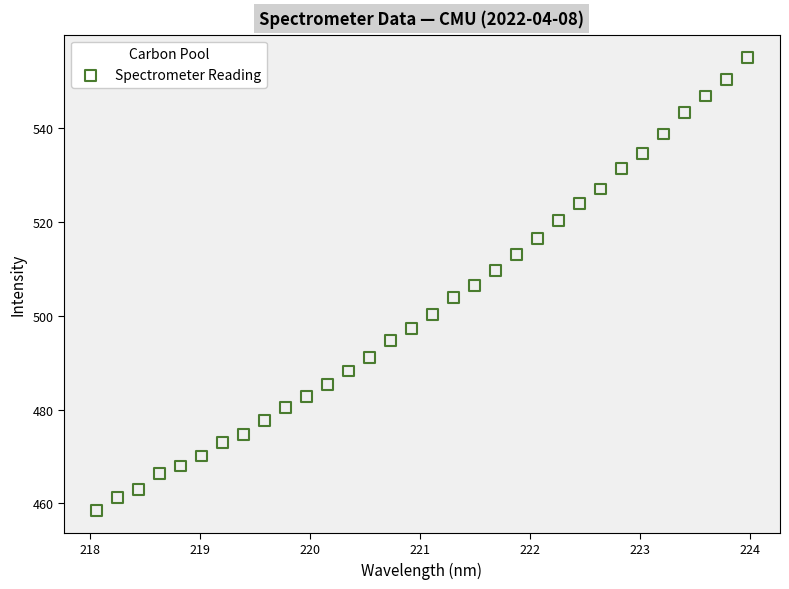

What is the range of Y values (max minus min)?

96.5